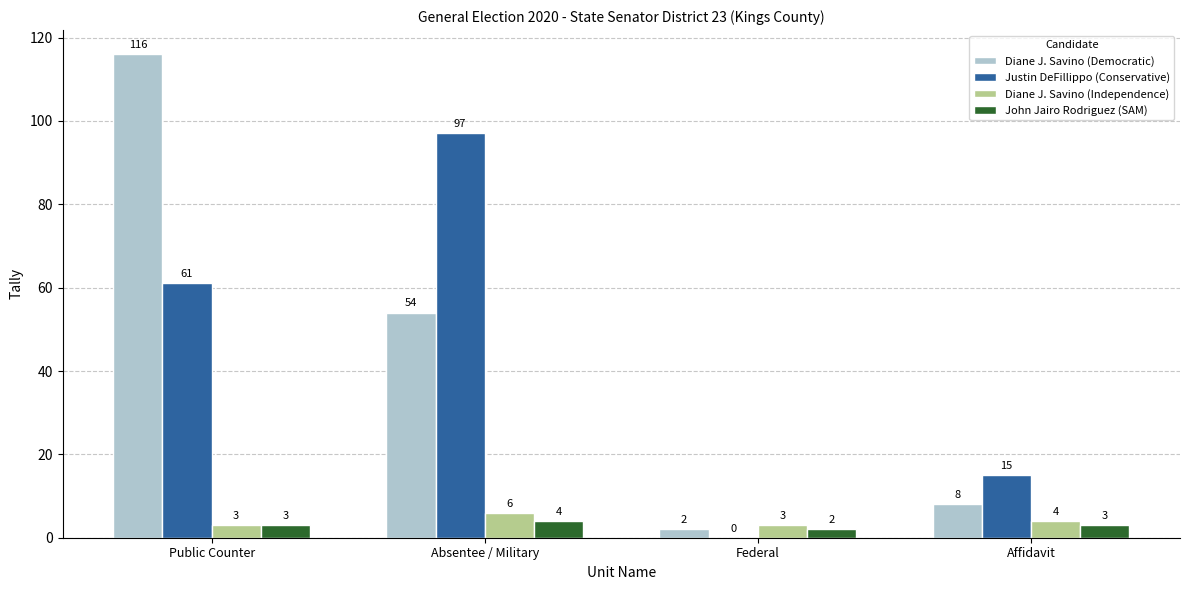

What is the spread (max minus min) of values at Affidavit?

12